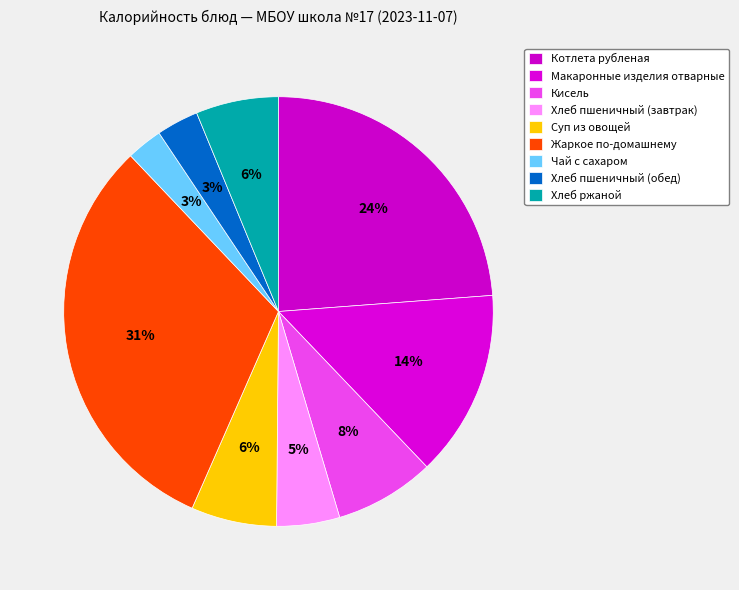

How many segments does this pie chart have?

9